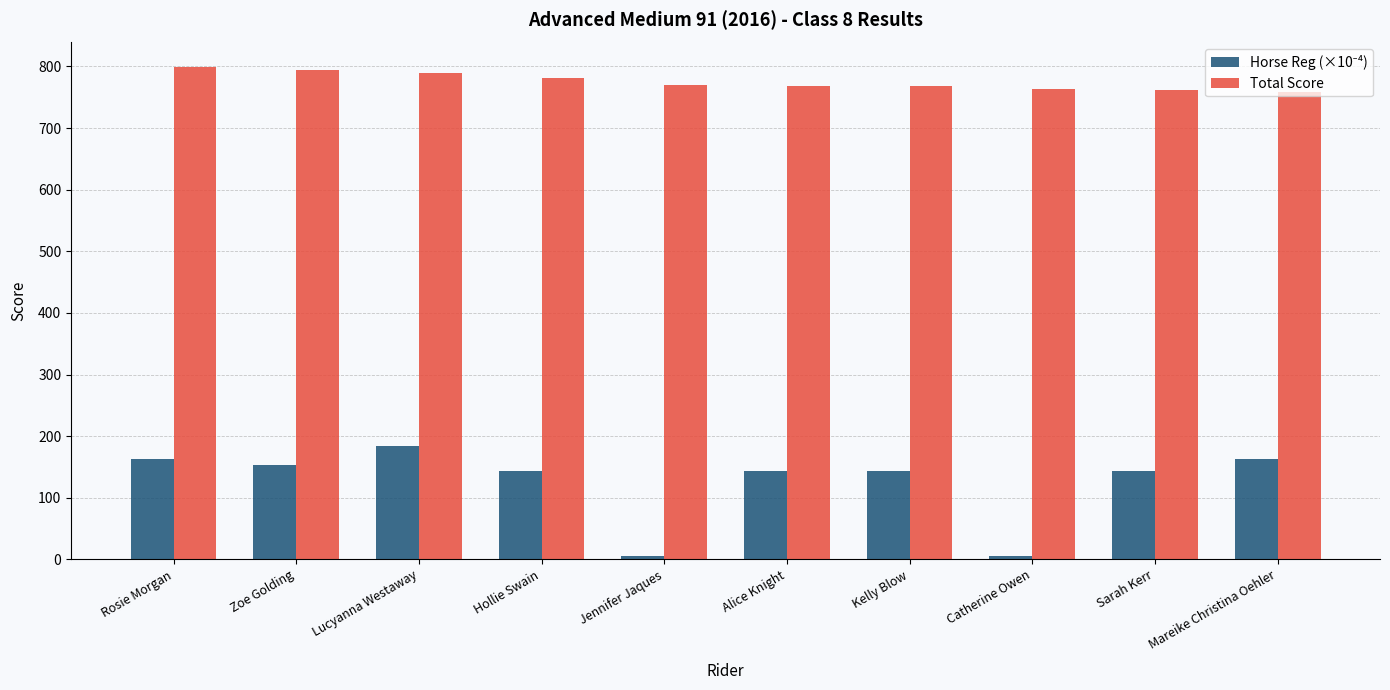

What is the approximate value of Total Score at Mareike Christina Oehler?

758.0